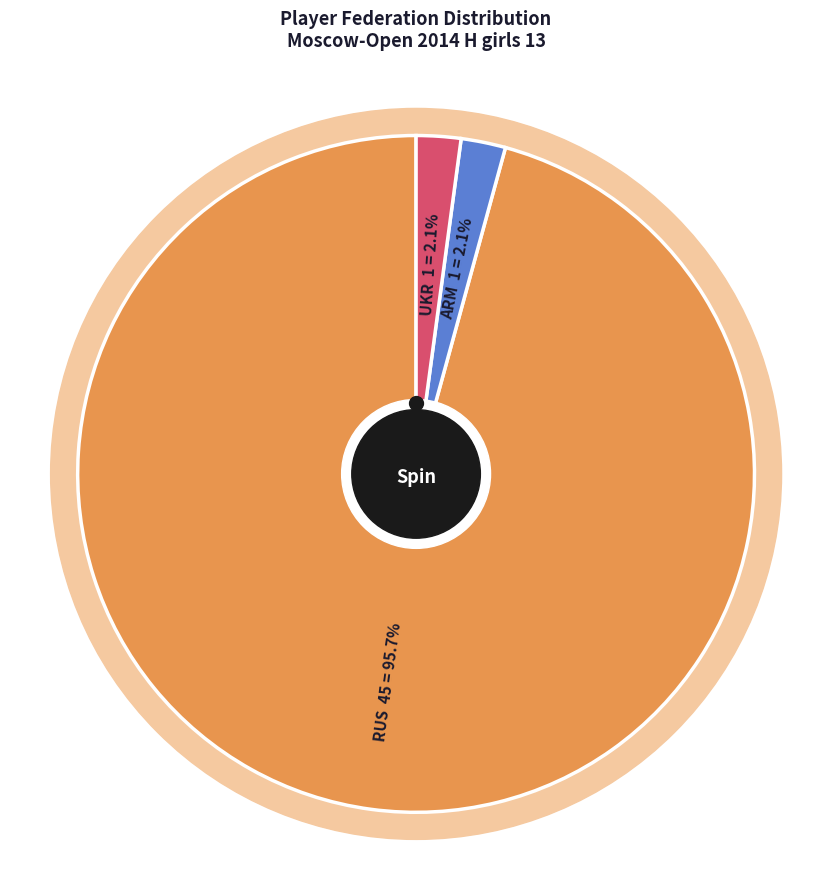

To the nearest percent, what portion does RUS represent?

96%